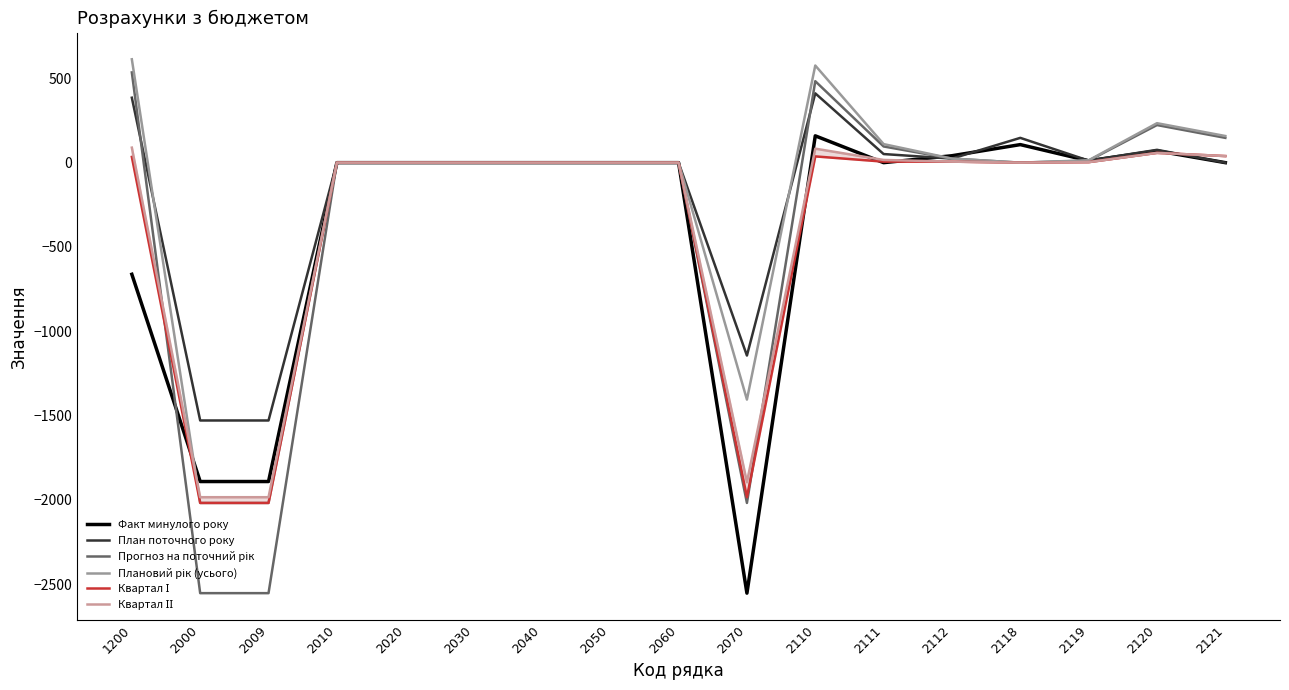

What are all the series names shown in the legend?

Факт минулого року, План поточного року, Прогноз на поточний рік, Плановий рік (усього), Квартал І, Квартал ІІ